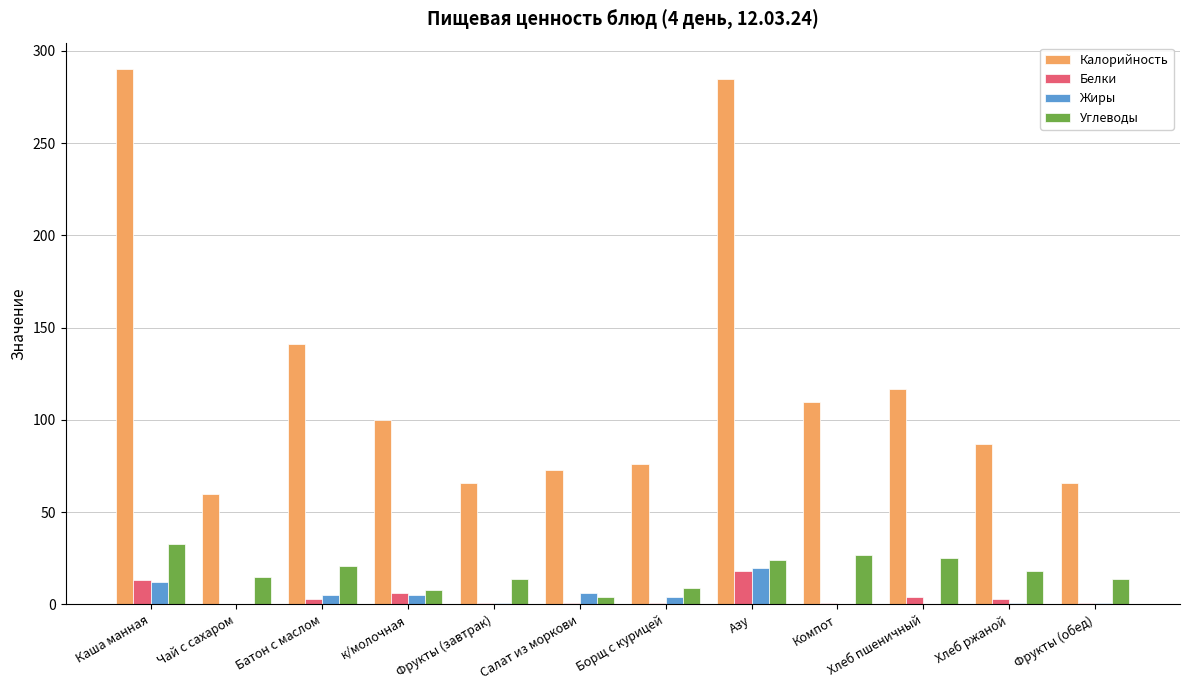

What is the approximate value of Жиры at Каша манная?

12.0